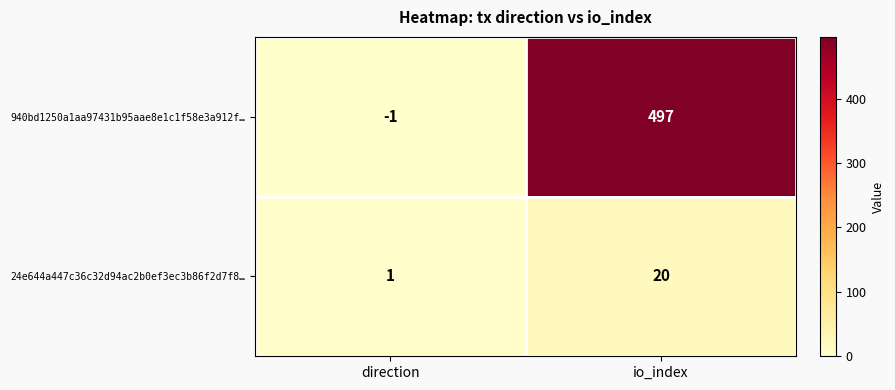

Reading right to left, transcribe all the data shown in this chart.

940bd1250a1aa97431b95aae8e1c1f58e3a912f…: io_index=497	direction=-1
24e644a447c36c32d94ac2b0ef3ec3b86f2d7f8…: io_index=20	direction=1